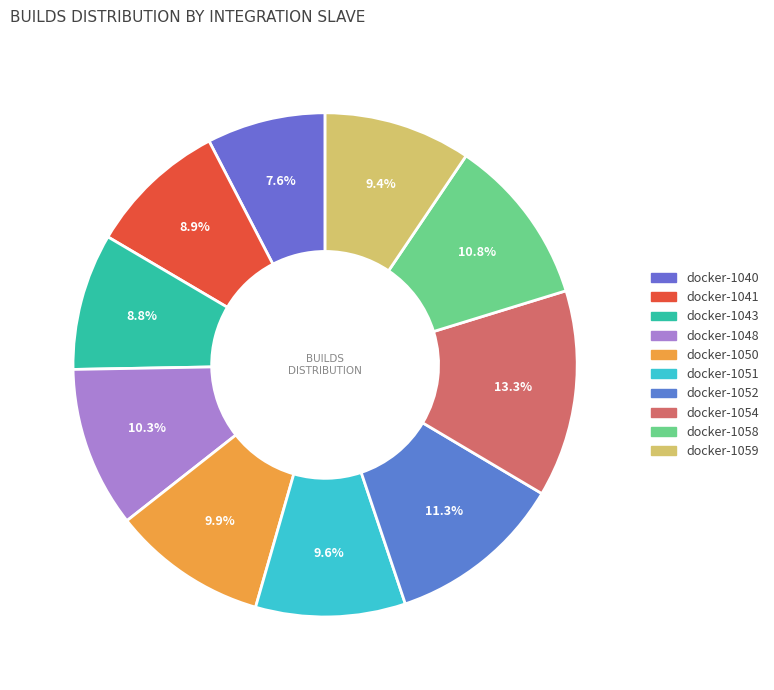

How many segments does this pie chart have?

10